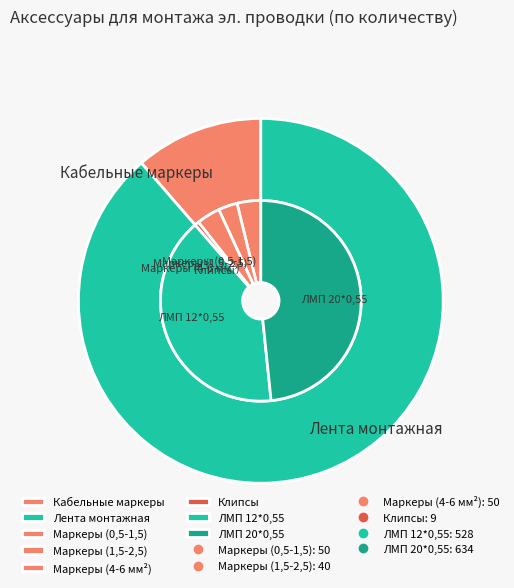

How many segments does this pie chart have?

6